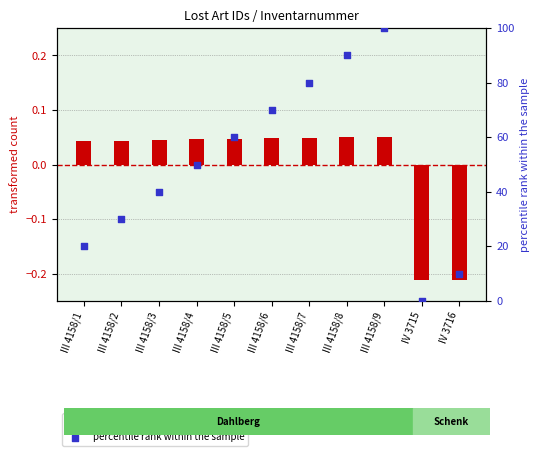

Is the value of transformed count at III 4158/1 greater than the value of percentile rank within the sample at III 4158/6?

No